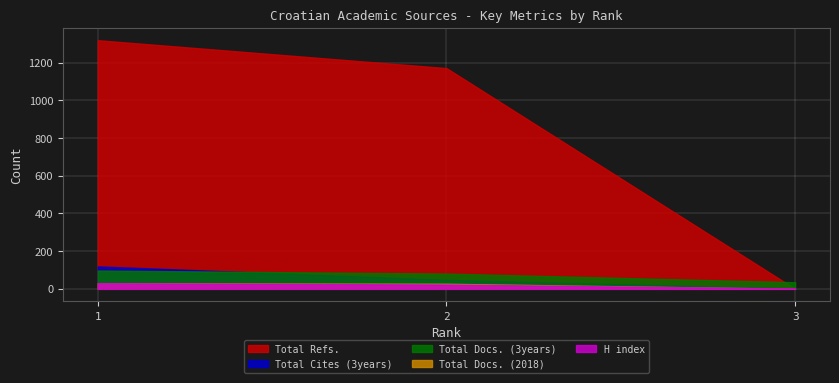

Rank the series at 1 from lowest to highest value.

H index, Total Docs. (2018), Total Docs. (3years), Total Cites (3years), Total Refs.